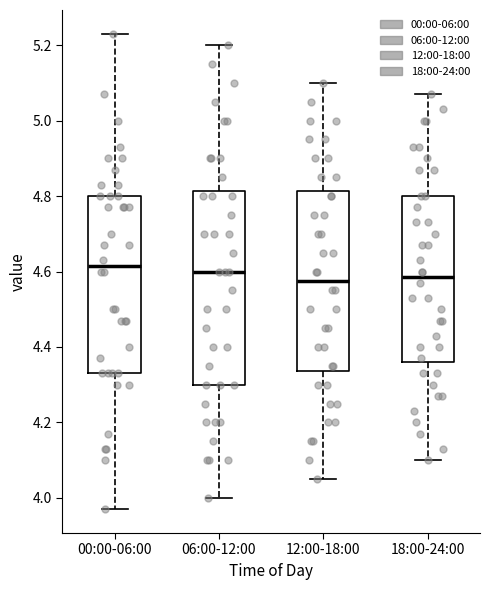

Reading left to right, transcribe this box plot: for each box, give where its median line is, the range the box spans, and where its two whiskers end, as read against the y-axis. The values are not printed on the chart, so give them approximately, as read against the axis.

00:00-06:00: median 4.62, box 4.34 to 4.80, whiskers 3.98 to 5.24
06:00-12:00: median 4.60, box 4.30 to 4.82, whiskers 4.00 to 5.20
12:00-18:00: median 4.58, box 4.34 to 4.82, whiskers 4.06 to 5.10
18:00-24:00: median 4.58, box 4.36 to 4.80, whiskers 4.10 to 5.08